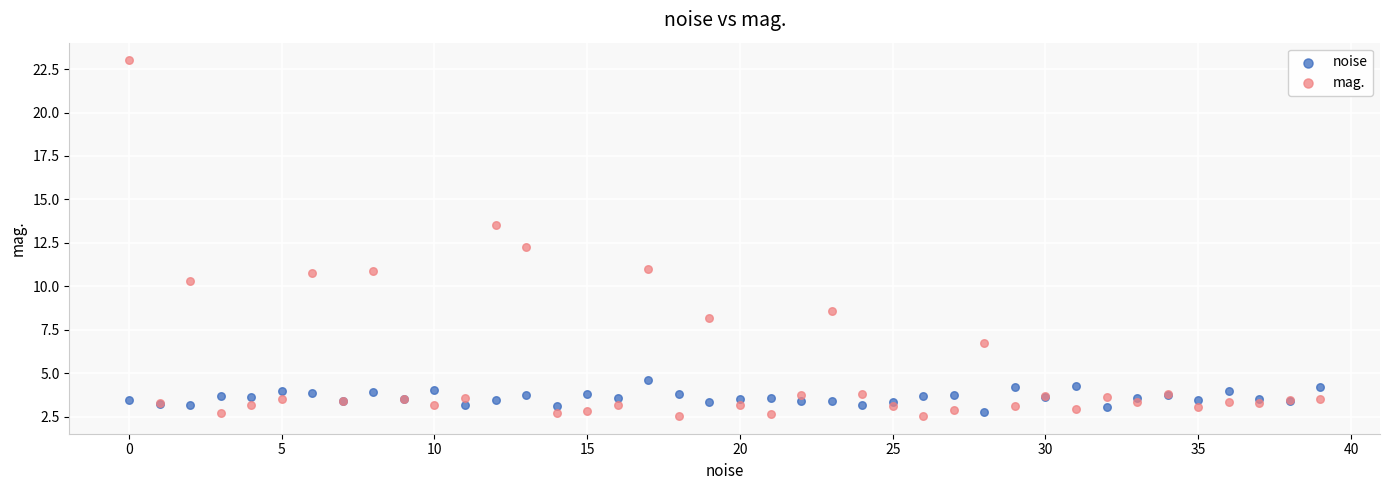

Which series contains the highest Y value?

mag.